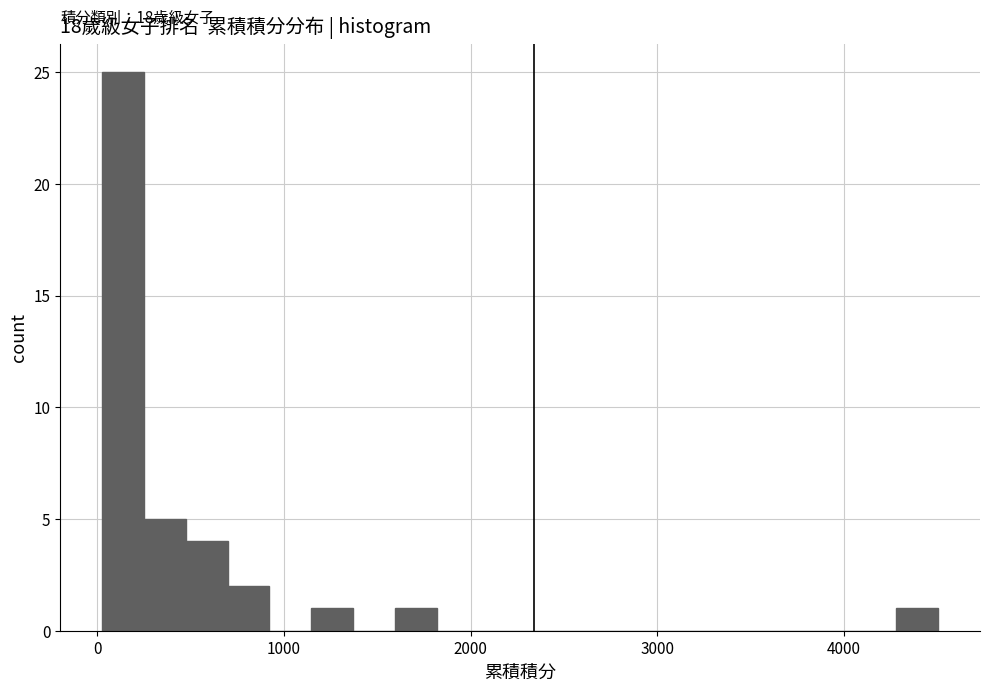

Read against the x-axis, roughly where is the centre of the tallest bar?

100